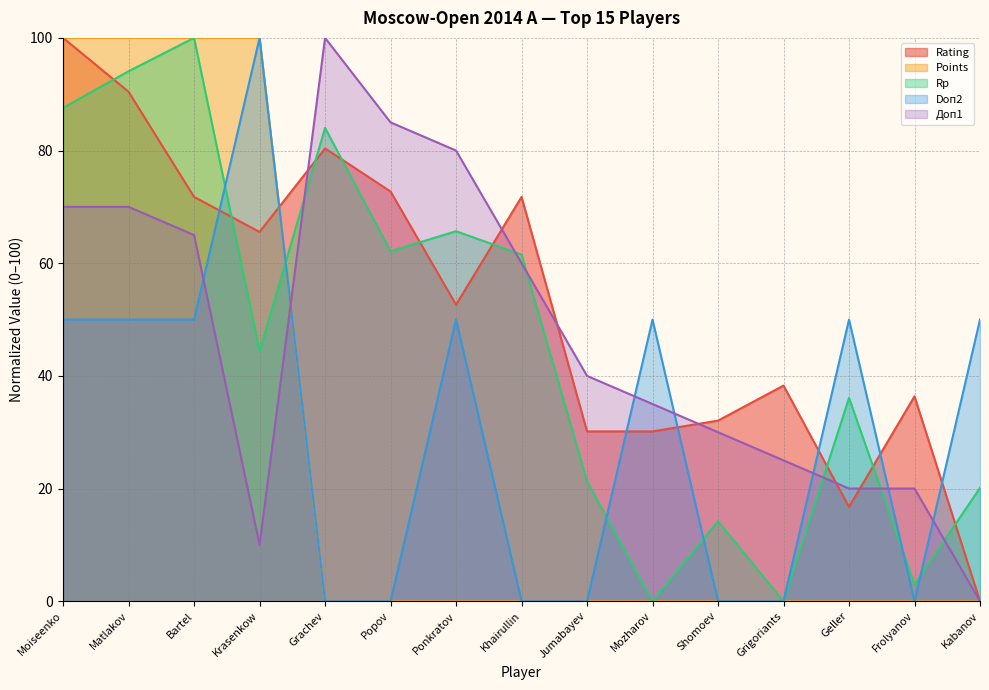

What is the label of the 13th point from the right?

Bartel